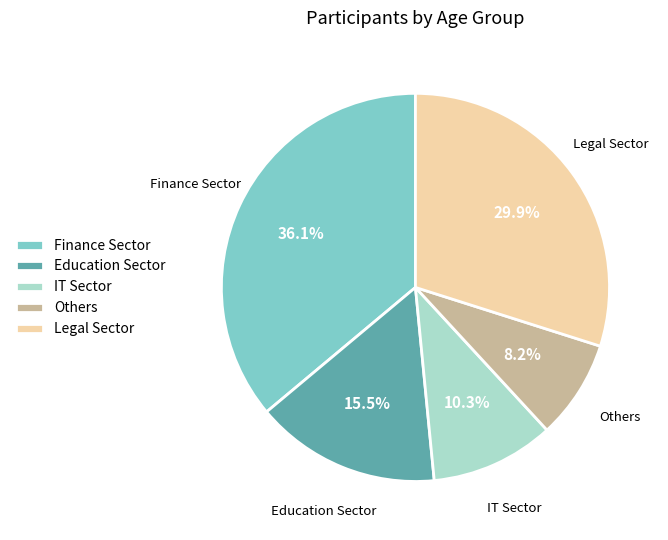

Do IT Sector and Education Sector together represent more than half of the pie?

No